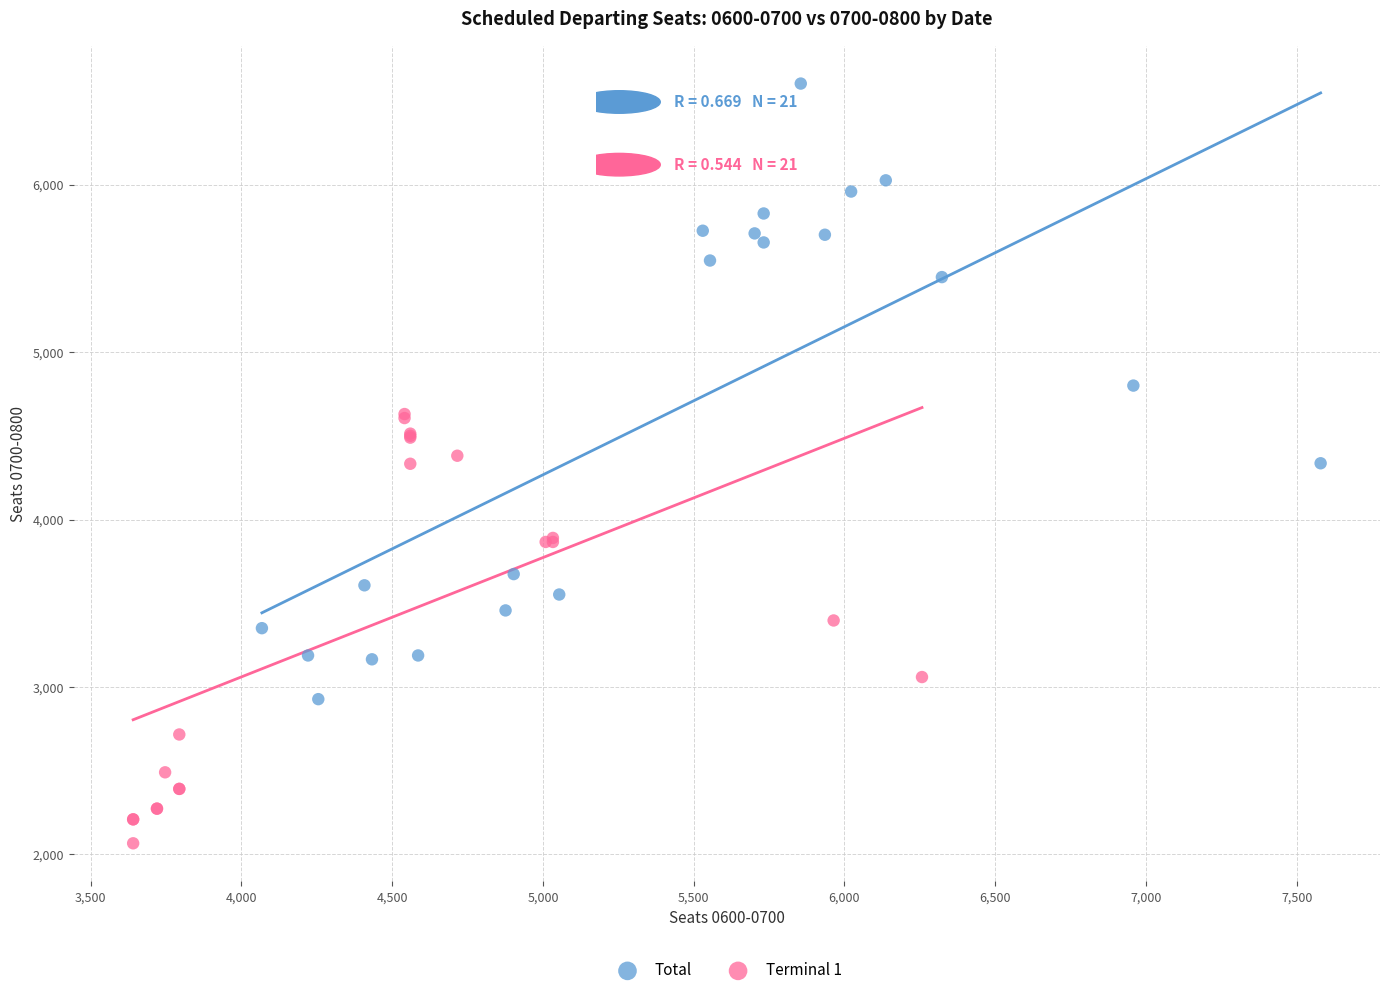

Which series has the largest Y range (max minus min)?

Total